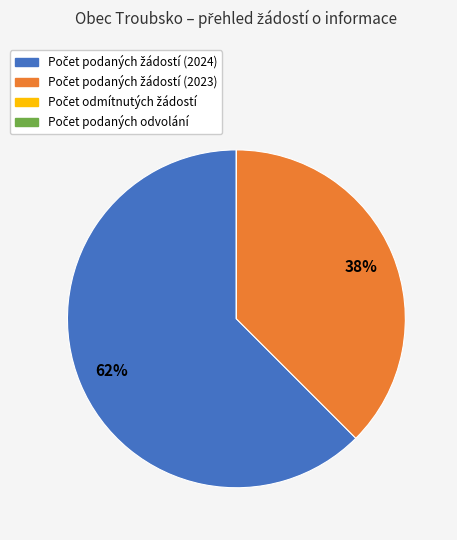

To the nearest percent, what is the difference between the largest and smallest slice percentages?

62%